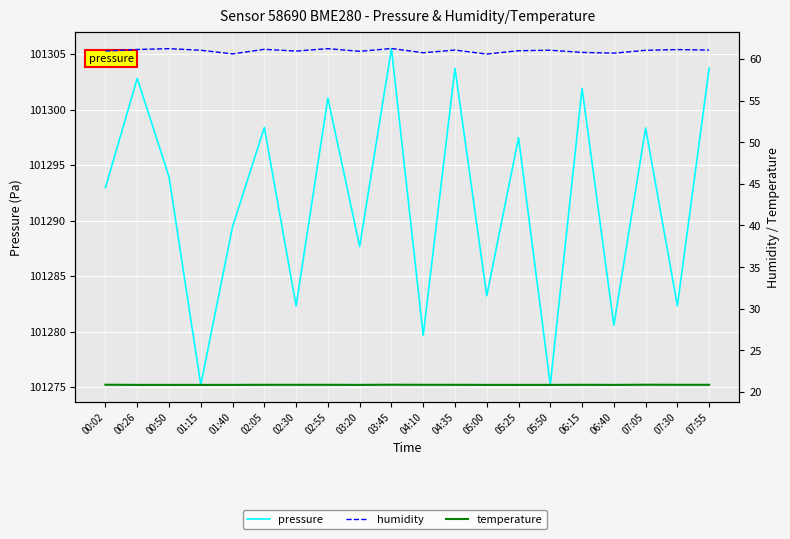

Which series has the largest total across all categories?

pressure